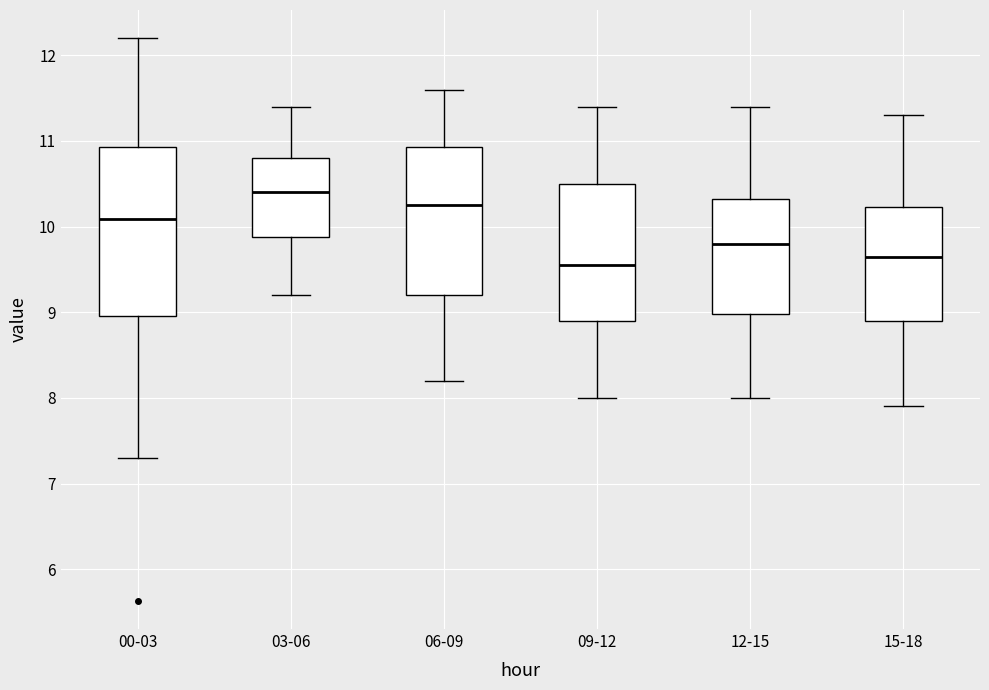

Reading left to right, transcribe this box plot: for each box, give where its median line is, the range the box spans, and where its two whiskers end, as read against the y-axis. The values are not printed on the chart, so give them approximately, as read against the axis.

00-03: median 10.1, box 9.0 to 10.9, whiskers 7.3 to 12.2
03-06: median 10.4, box 9.9 to 10.8, whiskers 9.2 to 11.4
06-09: median 10.3, box 9.2 to 10.9, whiskers 8.2 to 11.6
09-12: median 9.6, box 8.9 to 10.5, whiskers 8.0 to 11.4
12-15: median 9.8, box 9.0 to 10.3, whiskers 8.0 to 11.4
15-18: median 9.7, box 8.9 to 10.2, whiskers 7.9 to 11.3